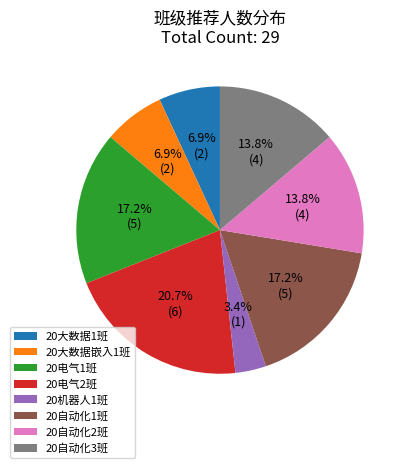

Which category has the biggest portion of the pie?

20电气2班